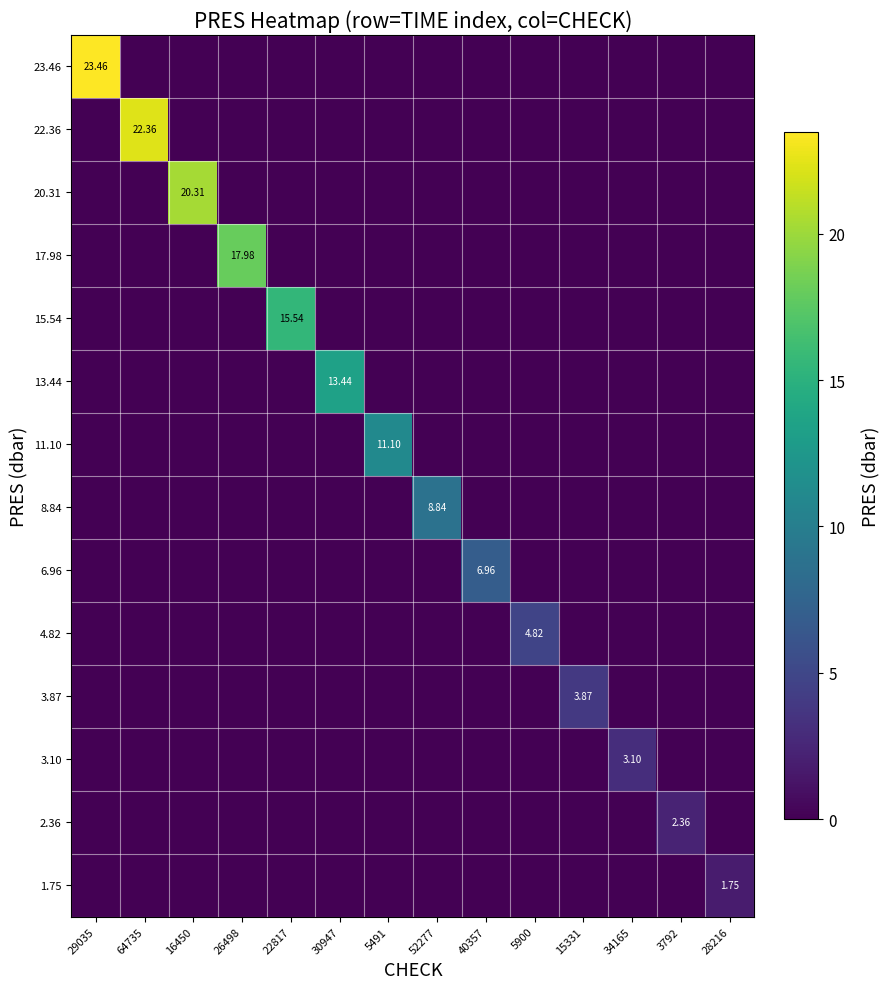

At which category is the sum across all series the highest?

29035